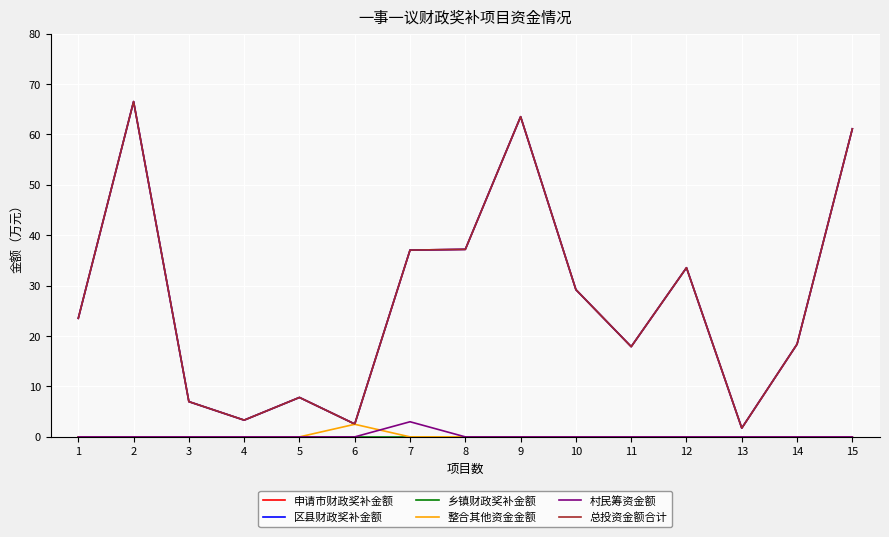

Rank the series by their maximum value, from highest to lowest.

申请市财政奖补金额, 区县财政奖补金额, 总投资金额合计, 村民筹资金额, 整合其他资金金额, 乡镇财政奖补金额